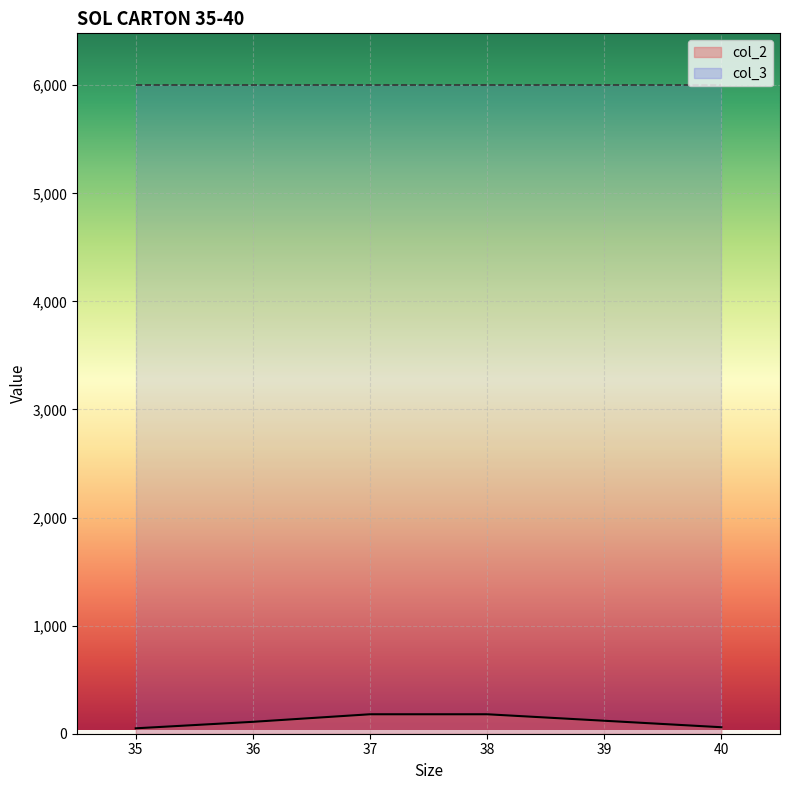

What is the average value?

117